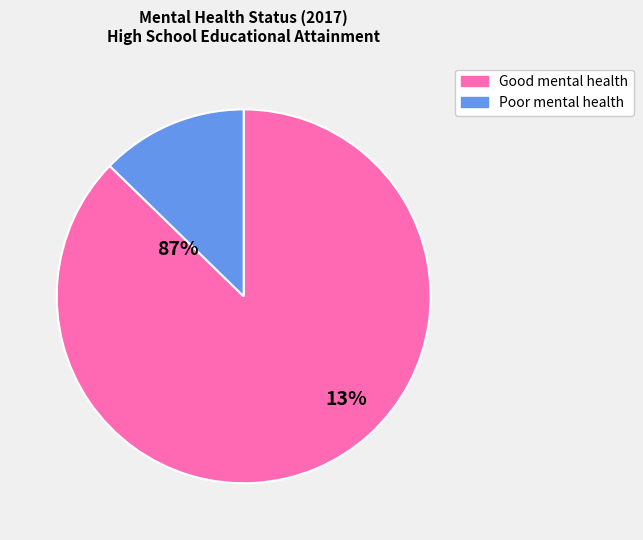

To the nearest percent, what is the difference between the Good mental health and Poor mental health slice percentages?

75%